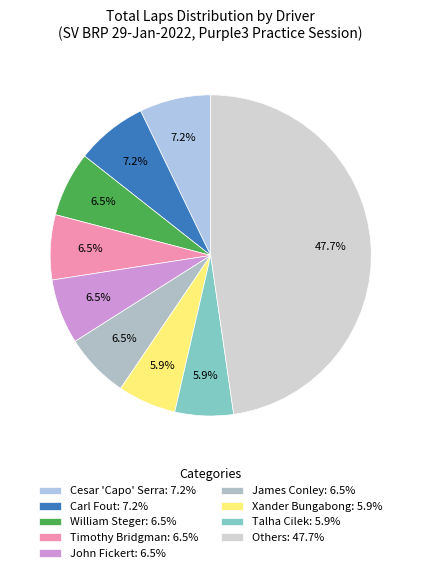

Which slice is the largest?

Others: 47.7%